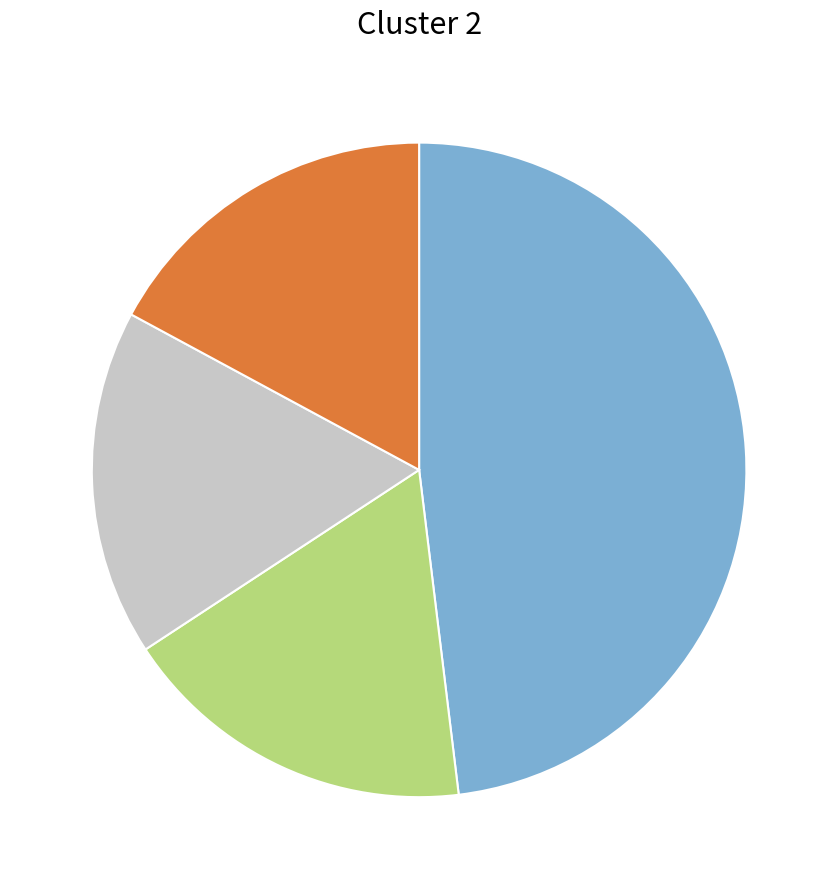

Does any single category account for the majority?

No